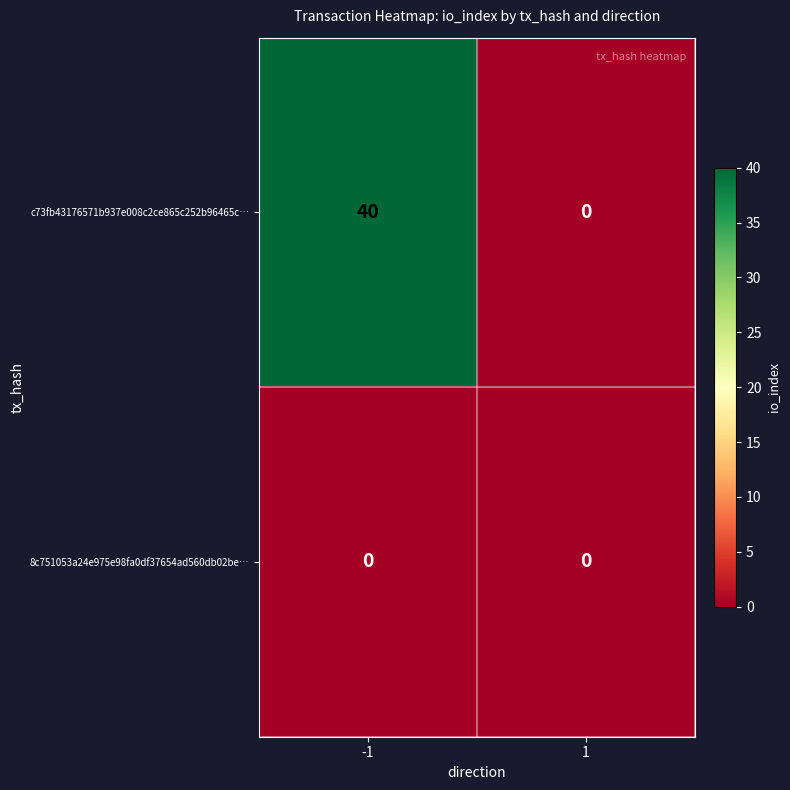

What is the spread (max minus min) of values at -1?

40